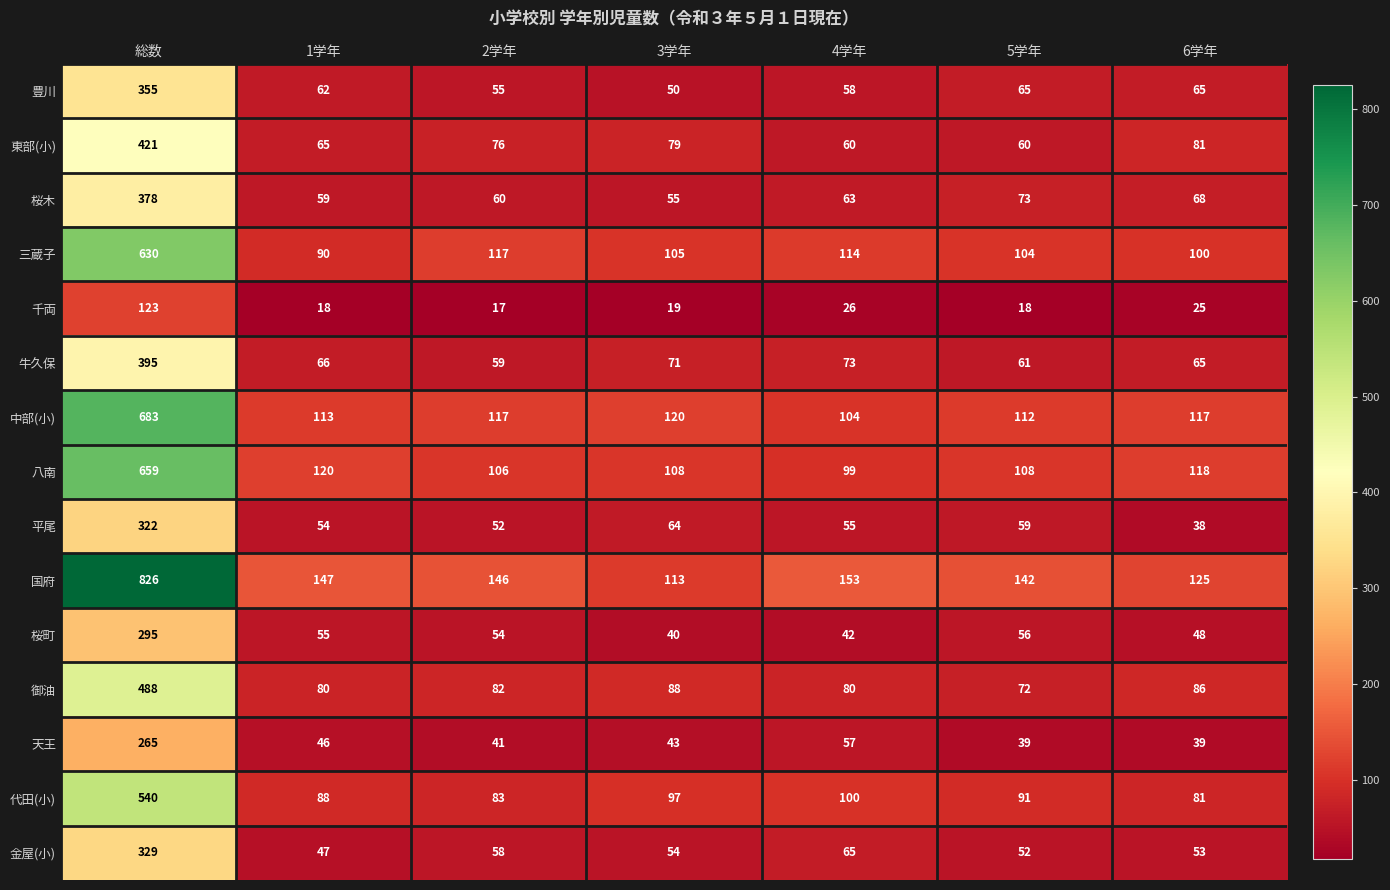

What is the difference between the maximum and minimum values in the 千両 series?

106